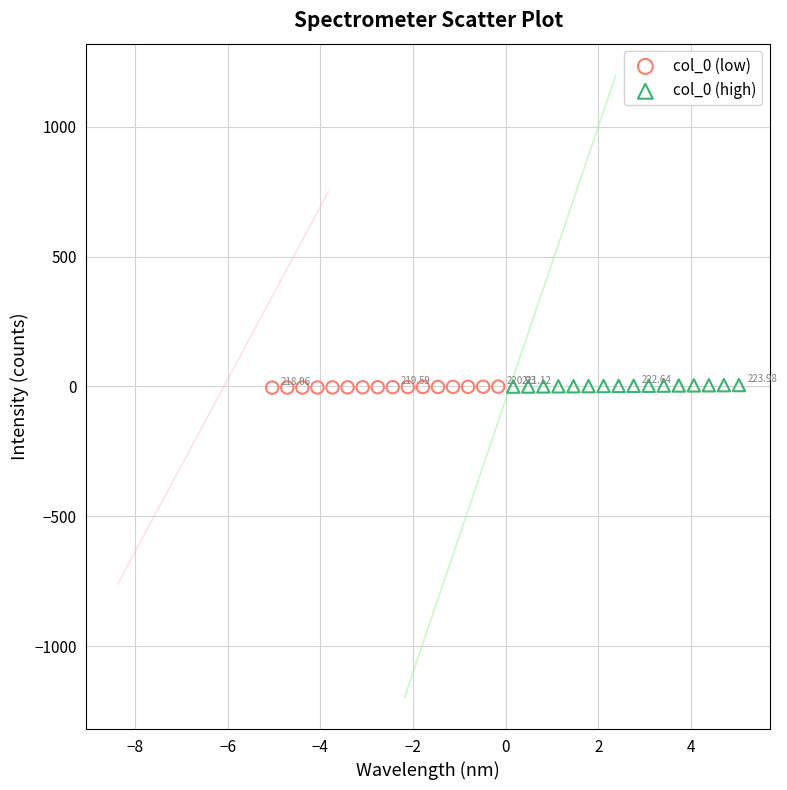

What are all the series names shown in the legend?

col_0 (low), col_0 (high)